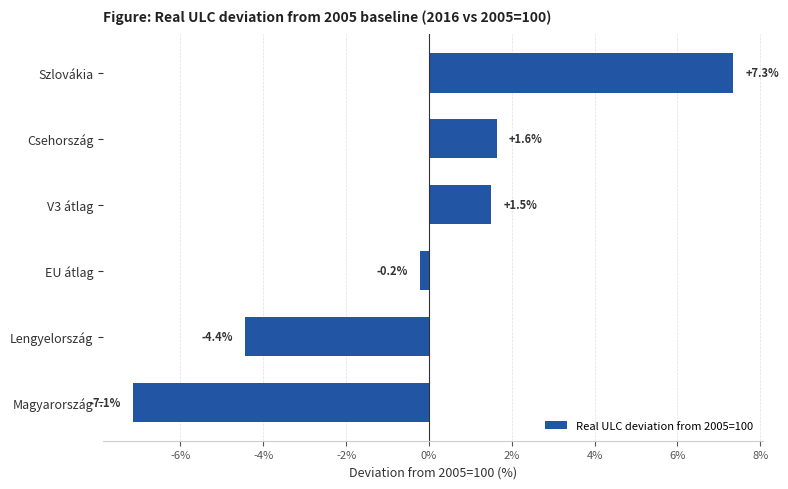

Where is the data nearest to the value 0?

EU átlag